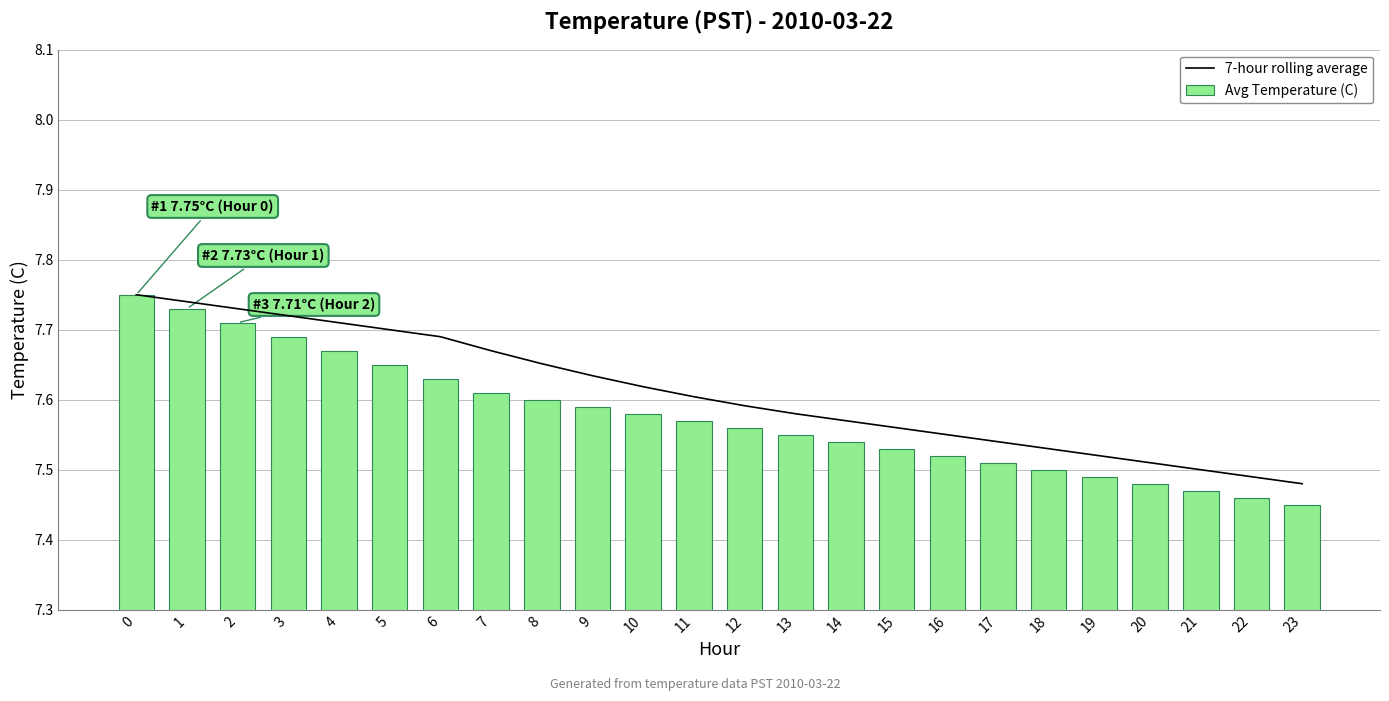

The Avg Temperature (C) series shows 7.5 at 18. True or false?

True